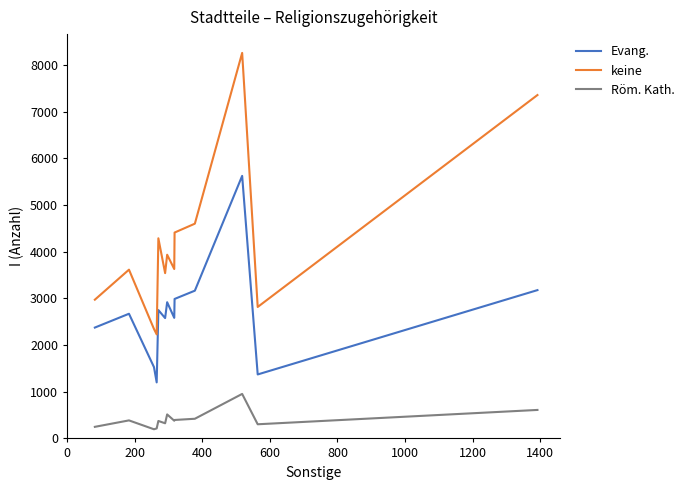

What is the minimum value shown in the chart?

196